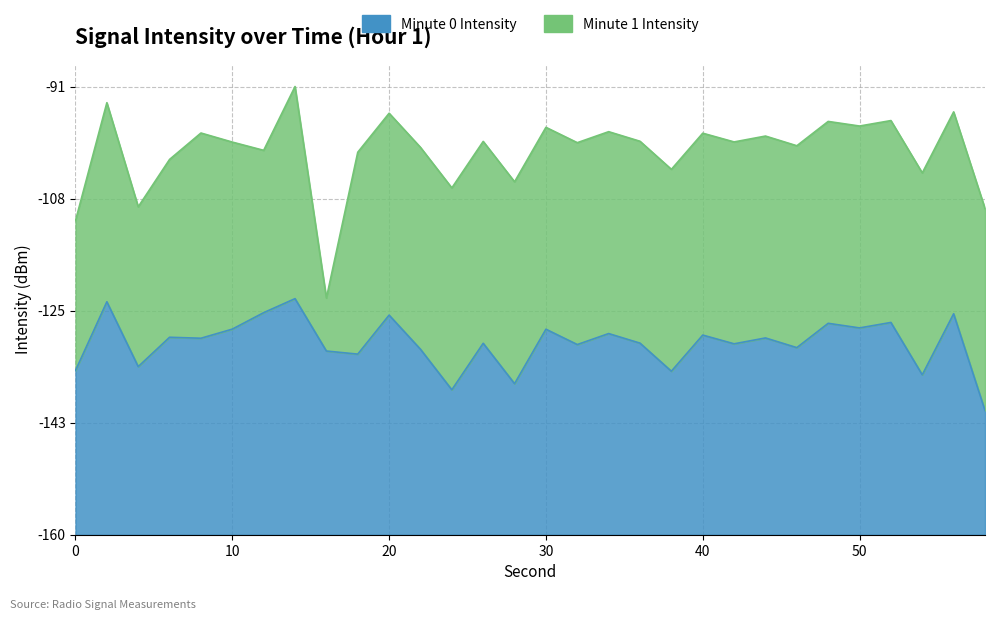

At which category does the chart reach its peak across all series?

14